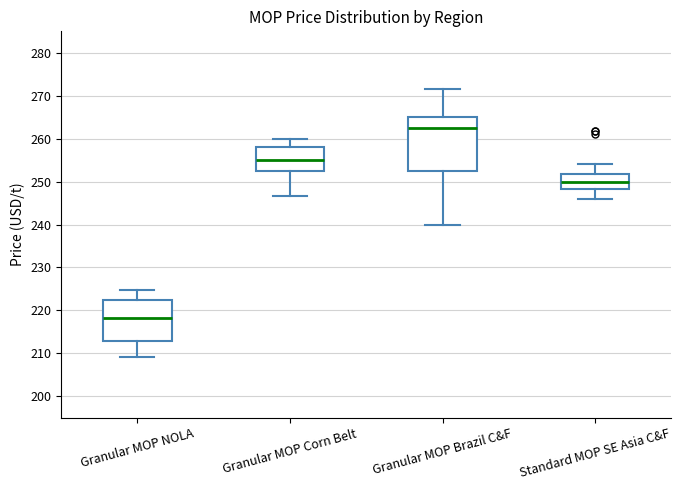

Where is the lower edge of the box for Standard MOP SE Asia C&F on the y-axis? The values are not printed on the chart, so give them approximately, as read against the axis.

248